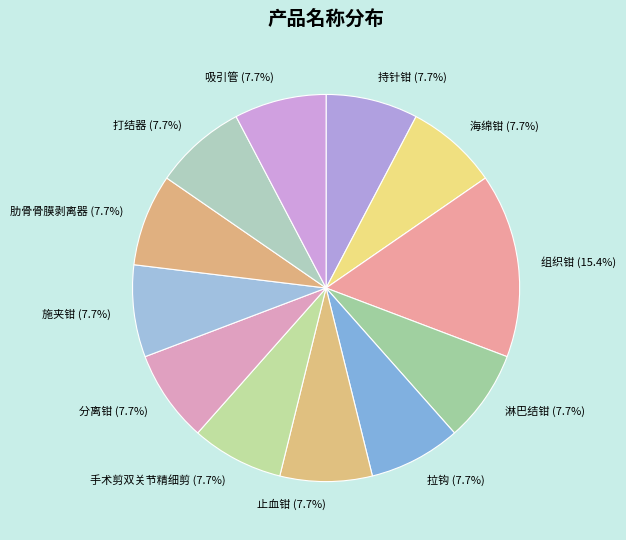

Which slice is the largest?

组织钳